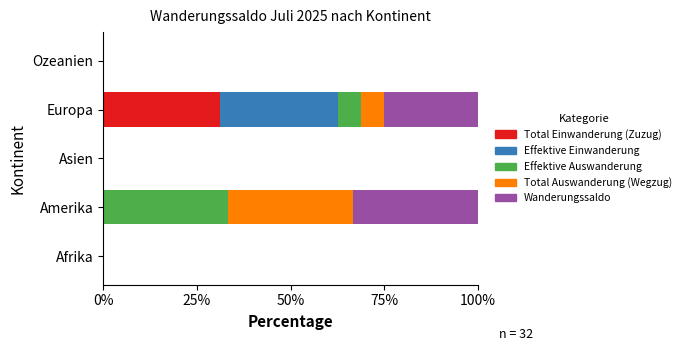

The Total Einwanderung (Zuzug) series shows 7.0 at Europa. True or false?

False